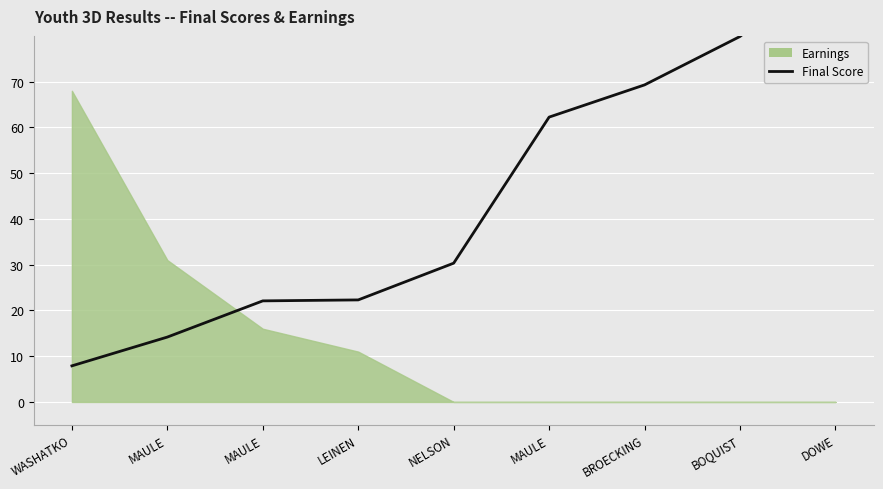

What value does the data have at BROECKING?

69.3